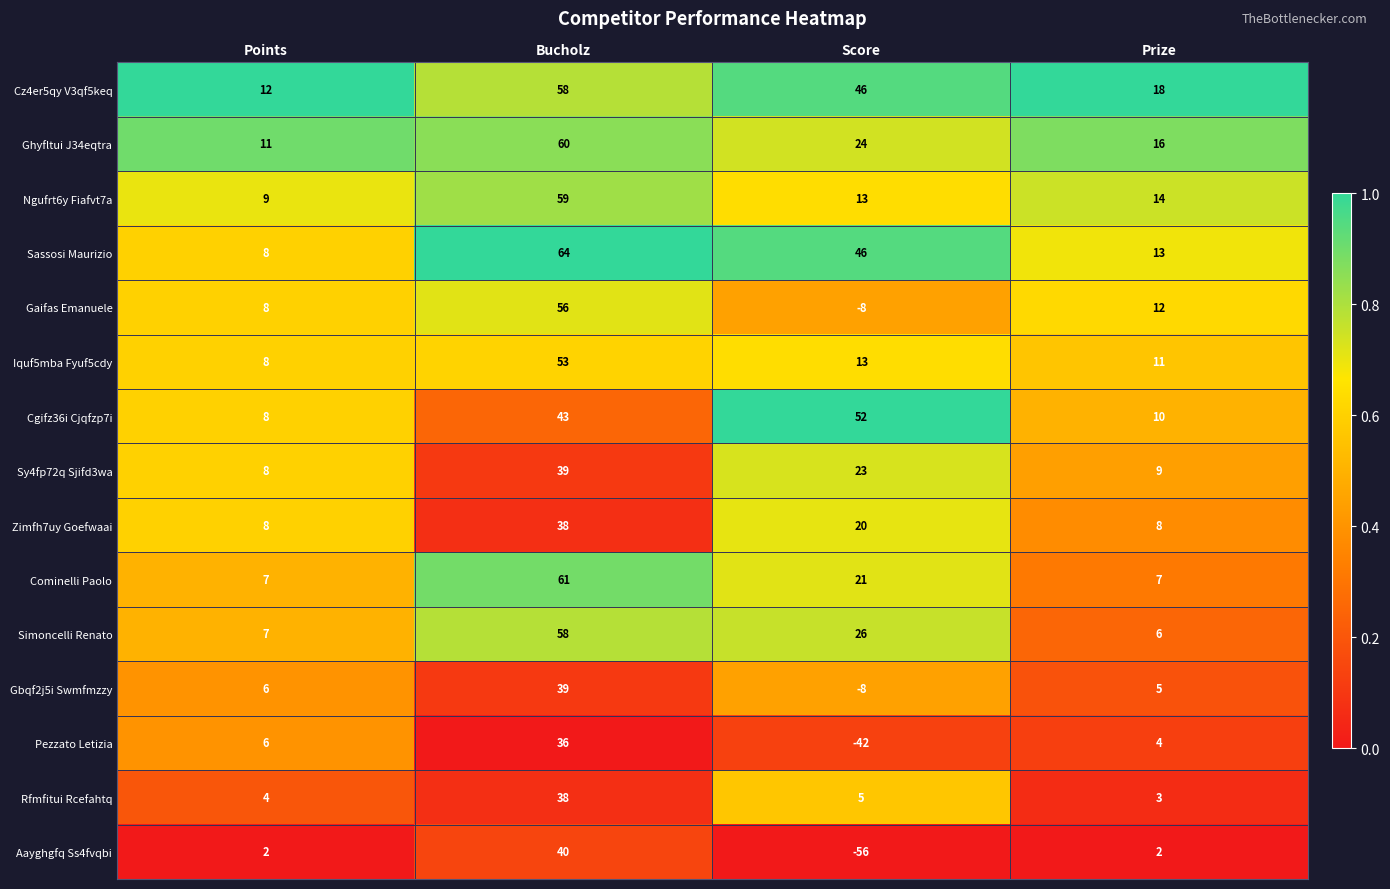

What is the greatest value displayed?

64